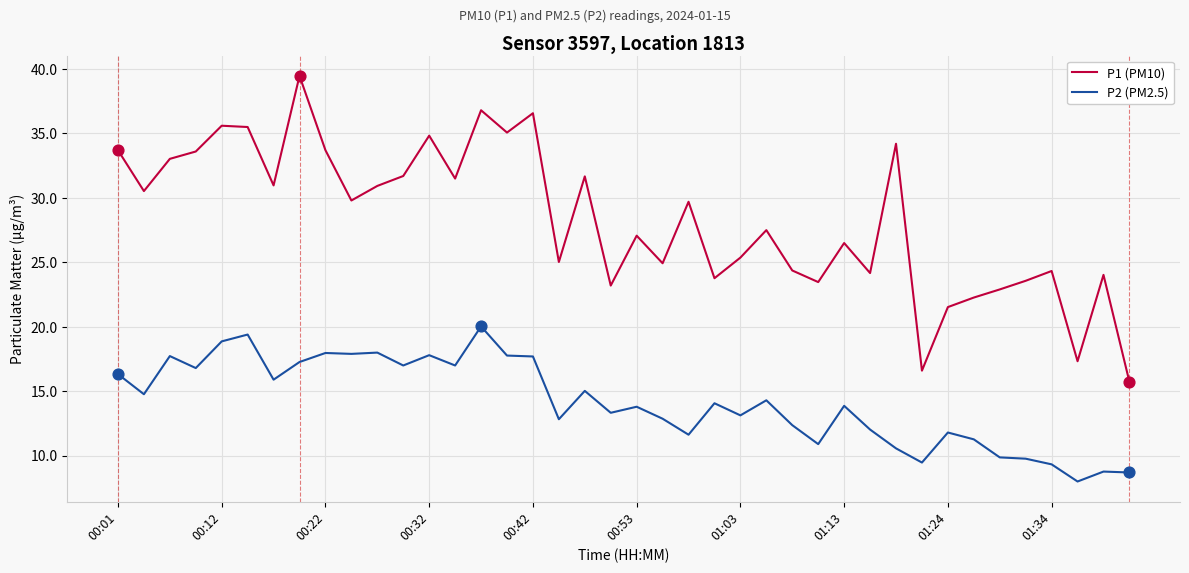

Which series has the widest spread of values?

P1 (PM10)